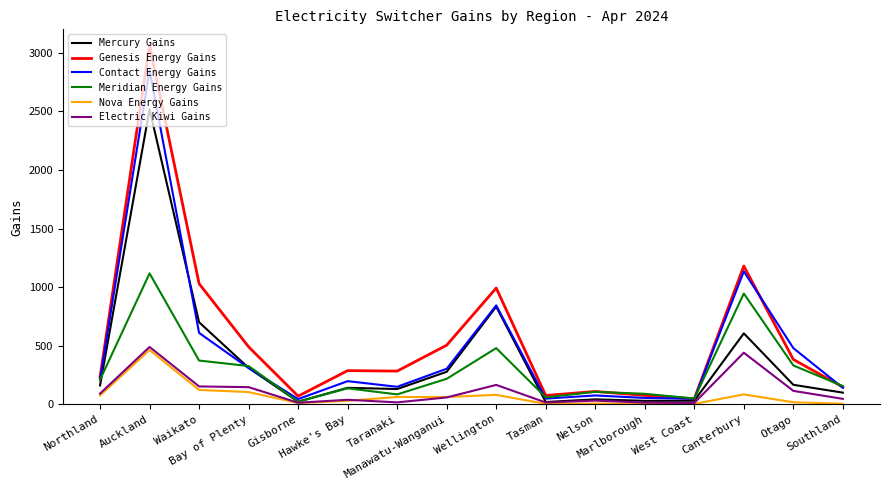

Between Northland and Taranaki, which series saw the biggest shift?

Meridian Energy Gains